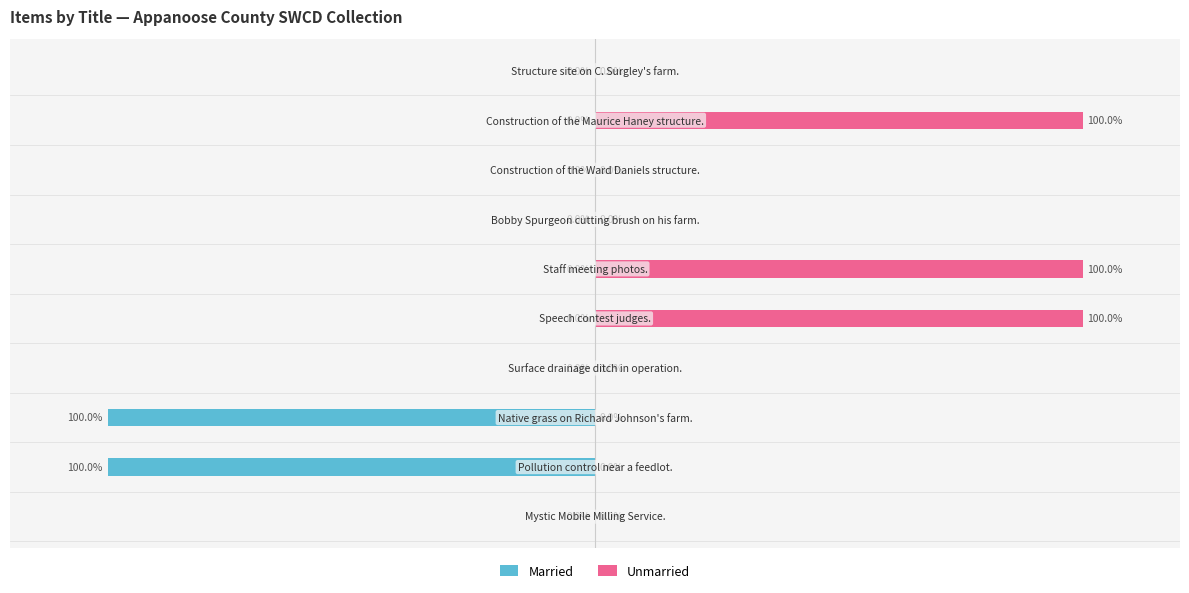

Is the value of Unmarried at 1 greater than the value of Married at 9?

No